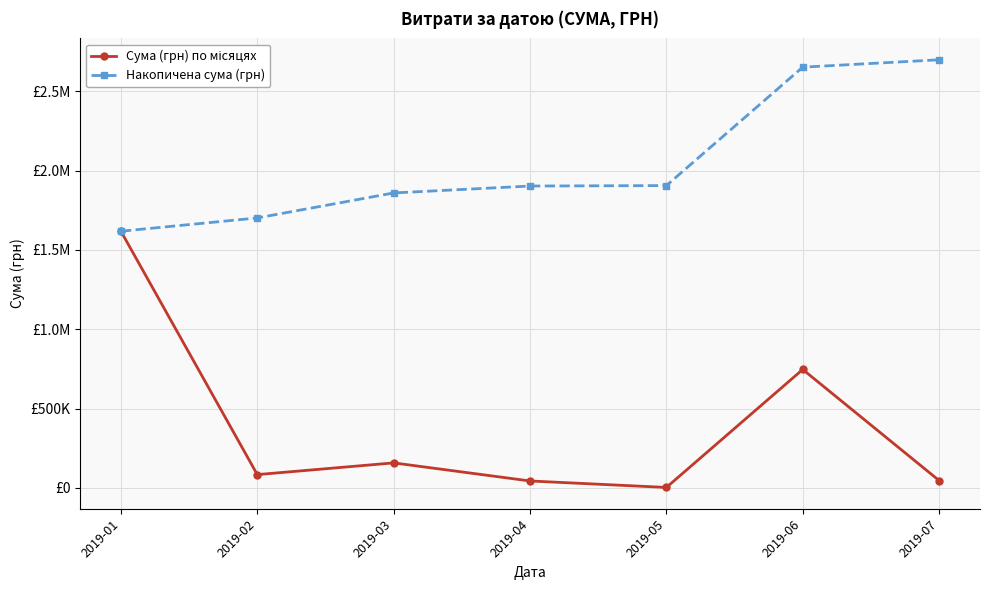

Does the chart have visible grid lines?

Yes